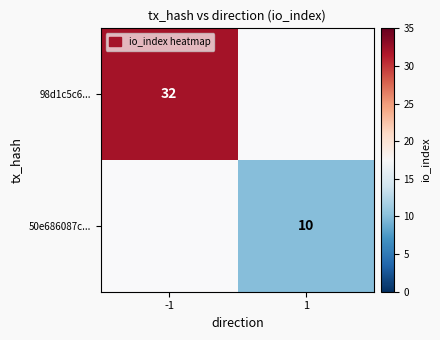

Is it true that 98d1c5c6... equals 8 at -1?

False